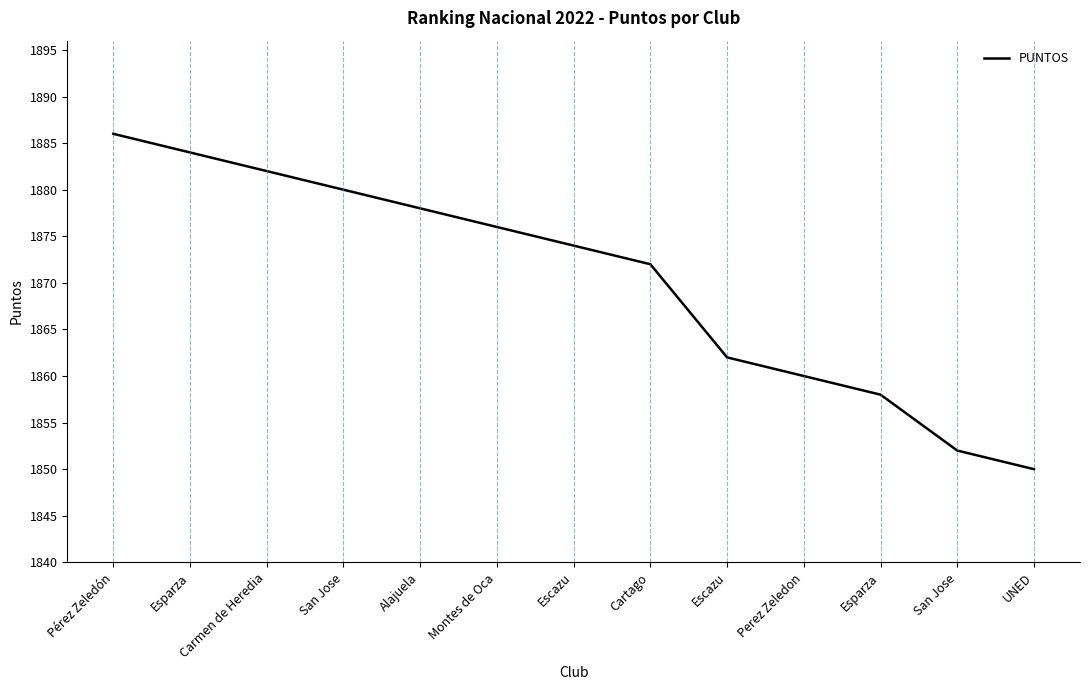

True or false: the data has more than 0 interior local peaks.

False